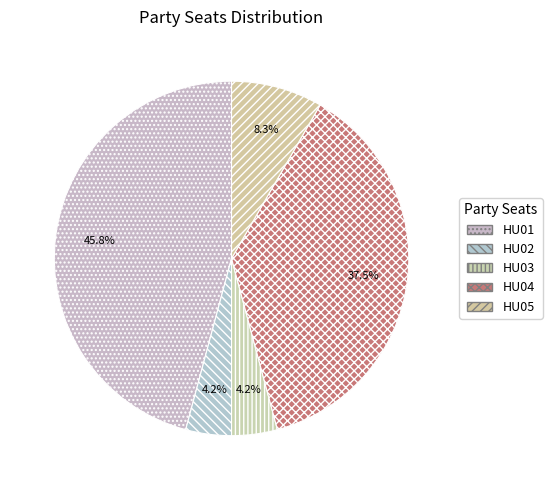

To the nearest percent, what is the difference between the largest and smallest slice percentages?

42%